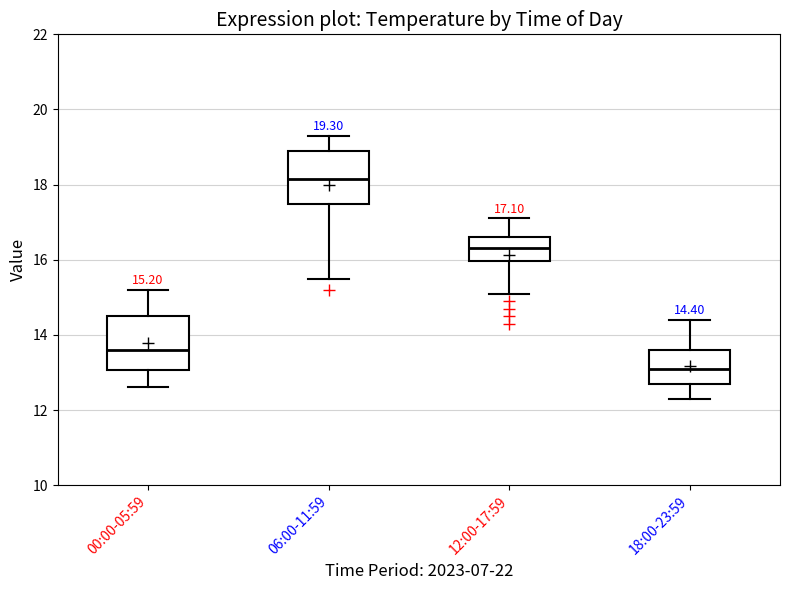

Which box has the lowest median line?

18:00-23:59